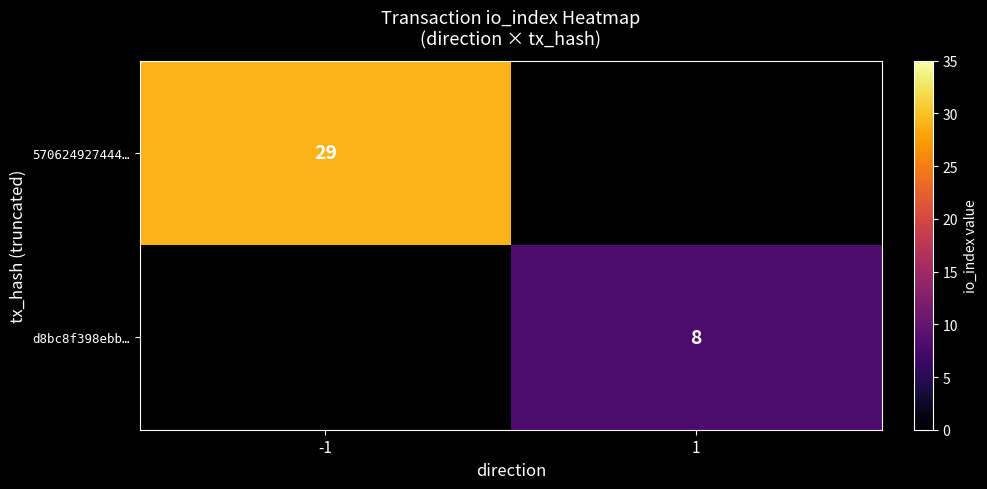

Is it true that d8bc8f398ebb… equals 8 at 1?

True